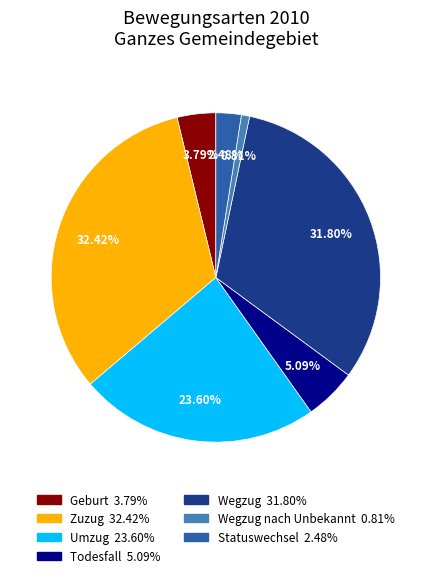

Does any single category account for the majority?

No